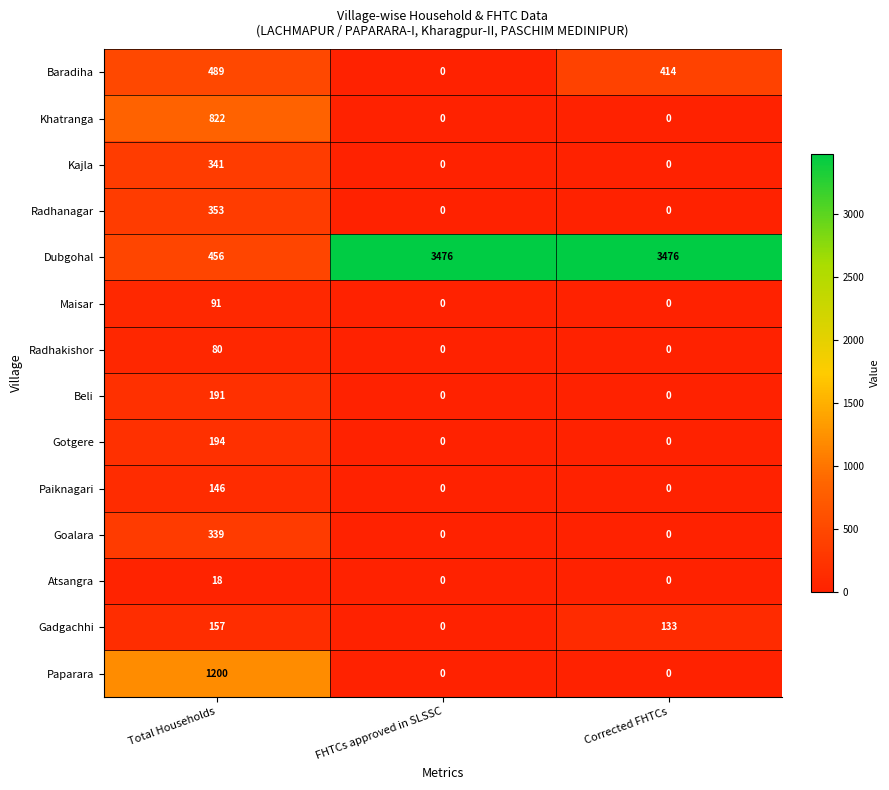

Which series changed the most between FHTCs approved in SLSSC and Corrected FHTCs?

Baradiha